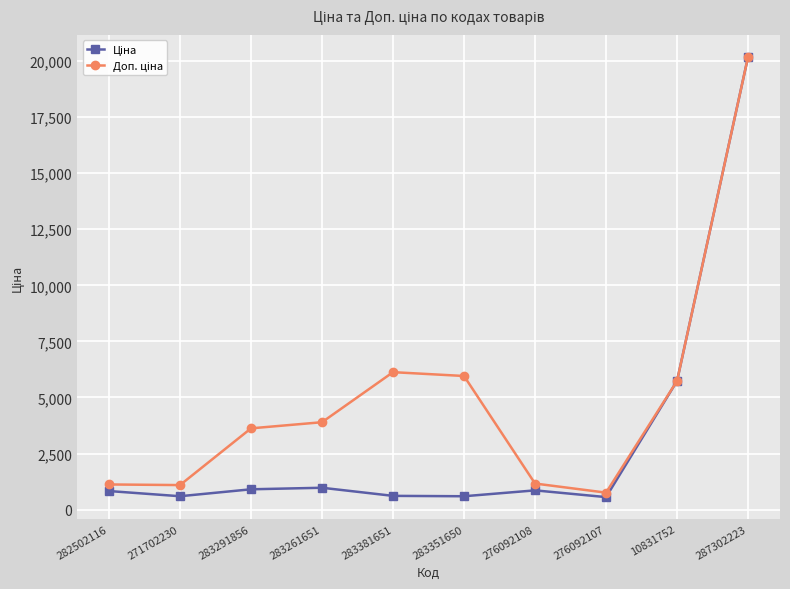

What is the label of the 3rd point from the right?

276092107